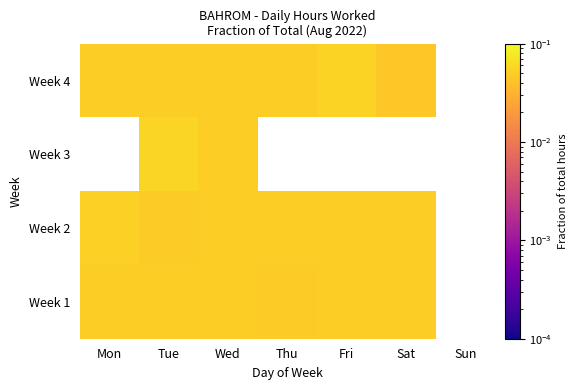

How many distinct data groups are displayed?

4